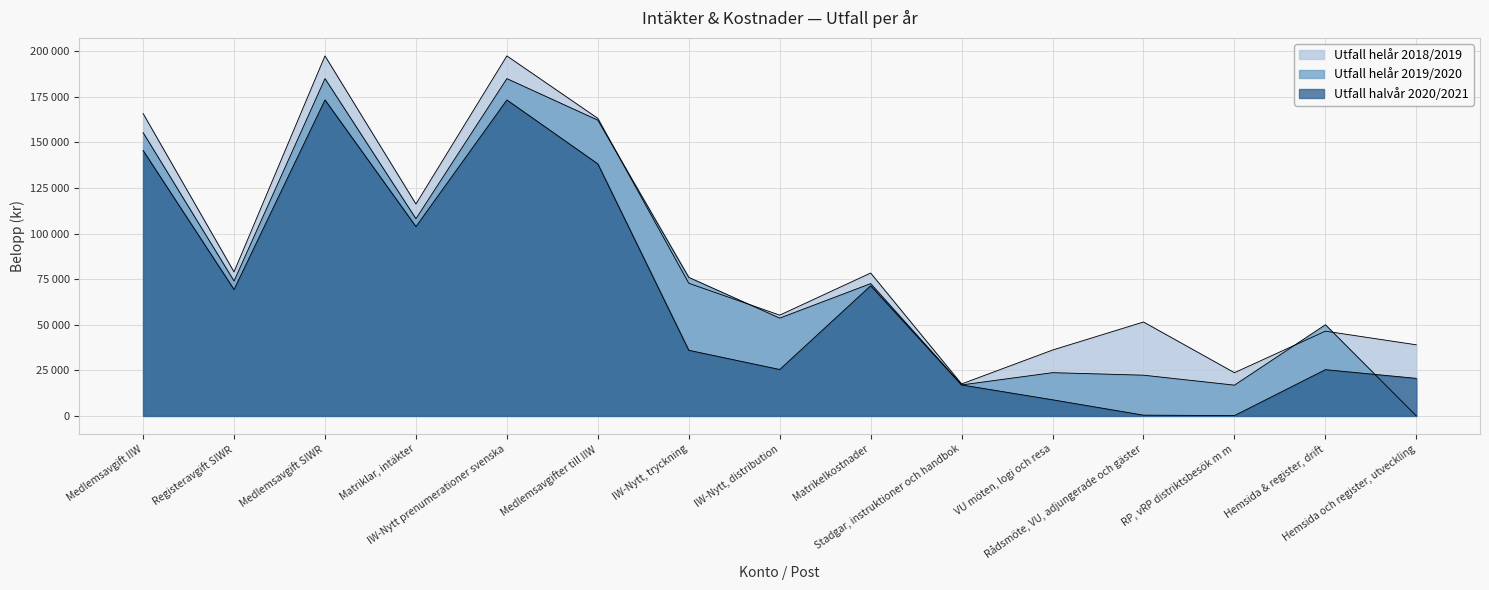

List the labels in order of Utfall helår 2018/2019 value, smallest first.

Stadgar, instruktioner och handbok, RP, vRP distriktsbesök m m, VU möten, logi och resa, Hemsida och register, utveckling, Hemsida & register, drift, Rådsmöte, VU, adjungerade och gäster, IW-Nytt, distribution, IW-Nytt, tryckning, Matrikelkostnader, Registeravgift SIWR, Matriklar, intäkter, Medlemsavgifter till IIW, Medlemsavgift IIW, Medlemsavgift SIWR, IW-Nytt prenumerationer svenska